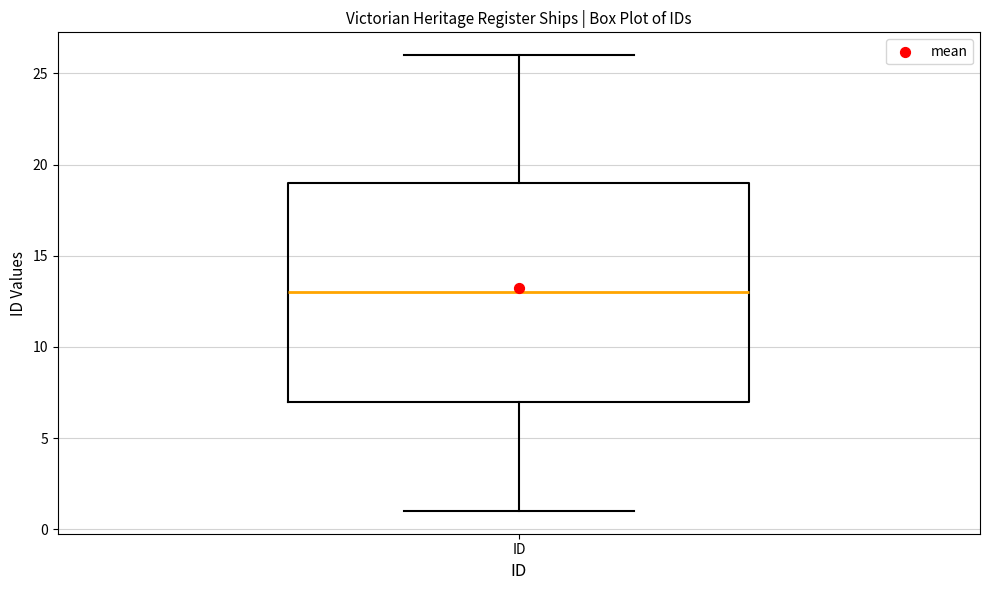

Read this box plot against the y-axis: the position of the median line, the range covered by the box, and the ends of both whiskers. The values are not printed on the chart, so give them approximately, as read against the axis.

median 13, box 7 to 19, whiskers 1 to 26